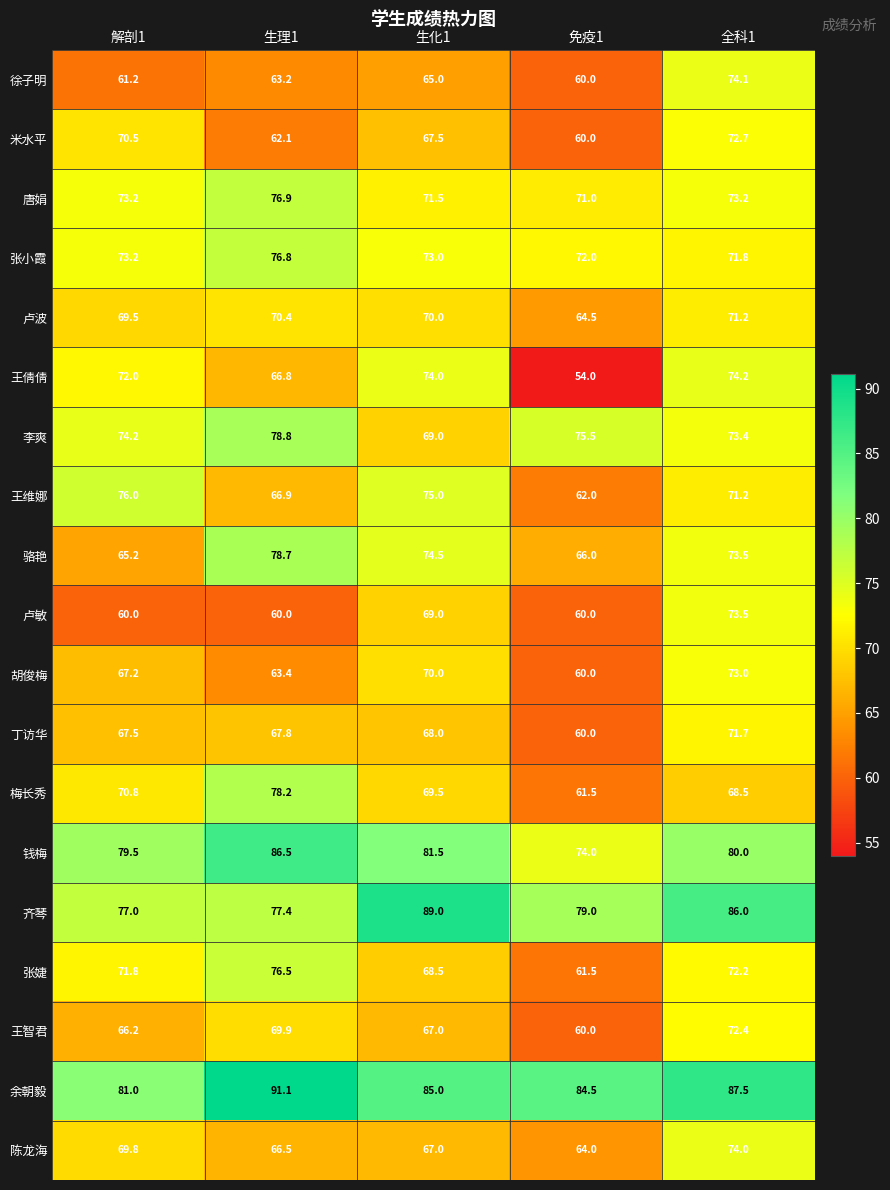

What is the maximum value shown in the chart?

91.1